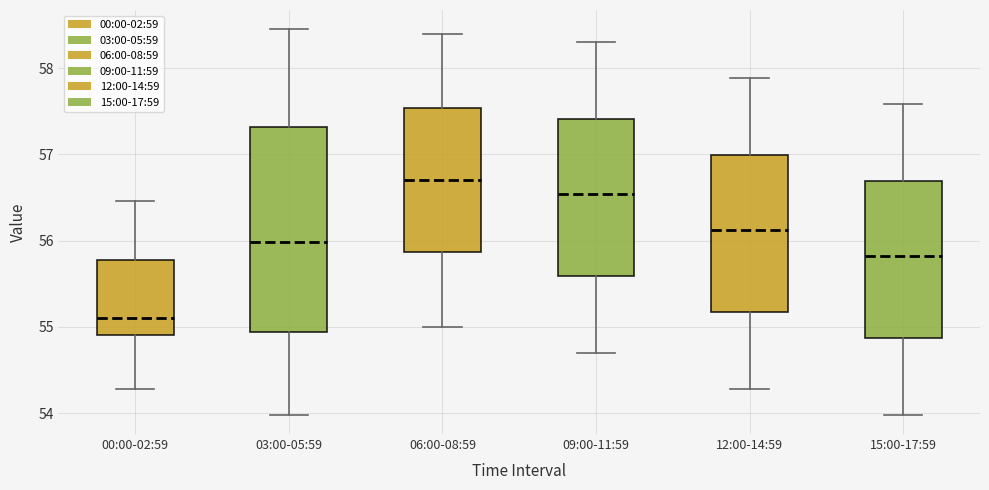

Where does the lower whisker of the box for 15:00-17:59 end on the y-axis? The values are not printed on the chart, so give them approximately, as read against the axis.

54.0